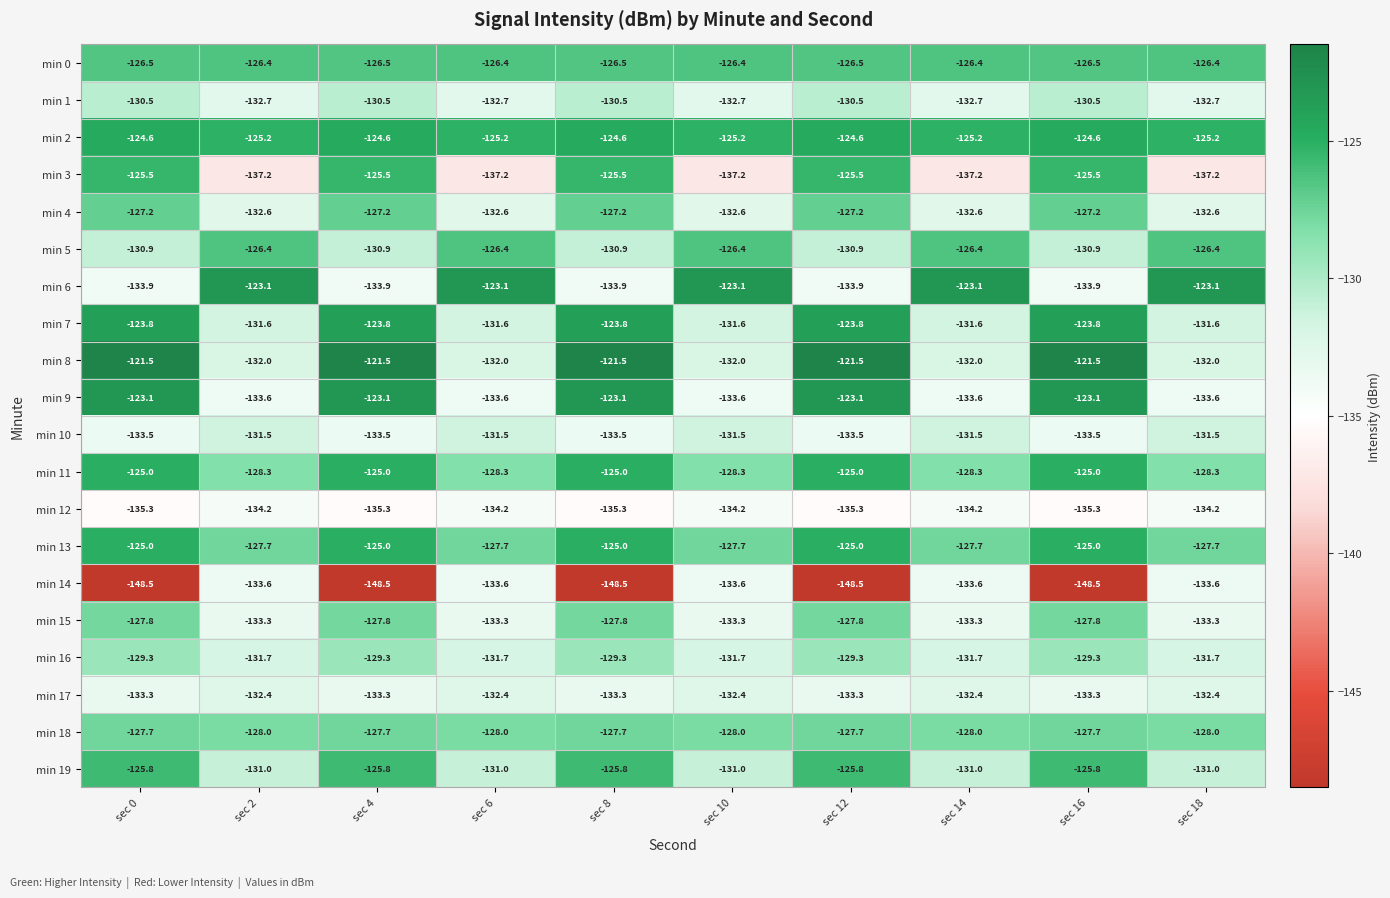

Which series has the largest total across all categories?

min 2